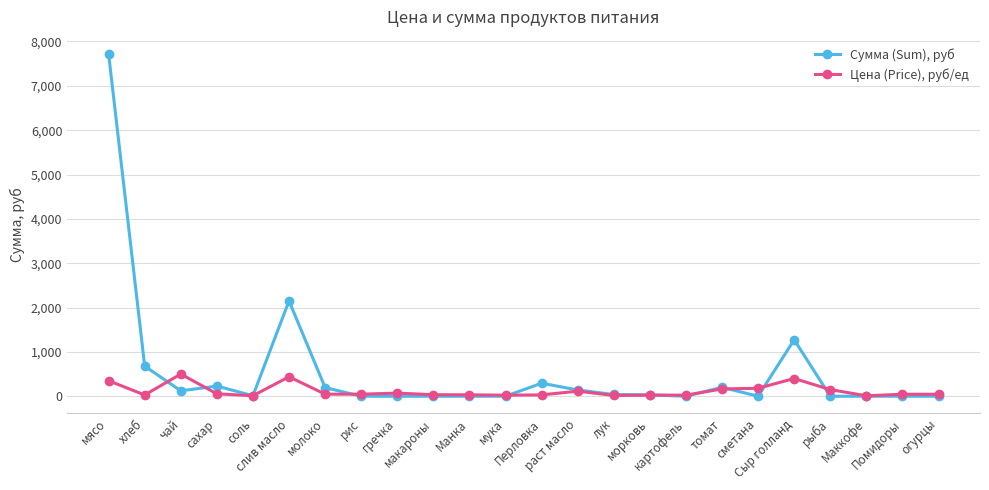

Which series has the largest range (max minus min)?

Сумма (Sum), руб